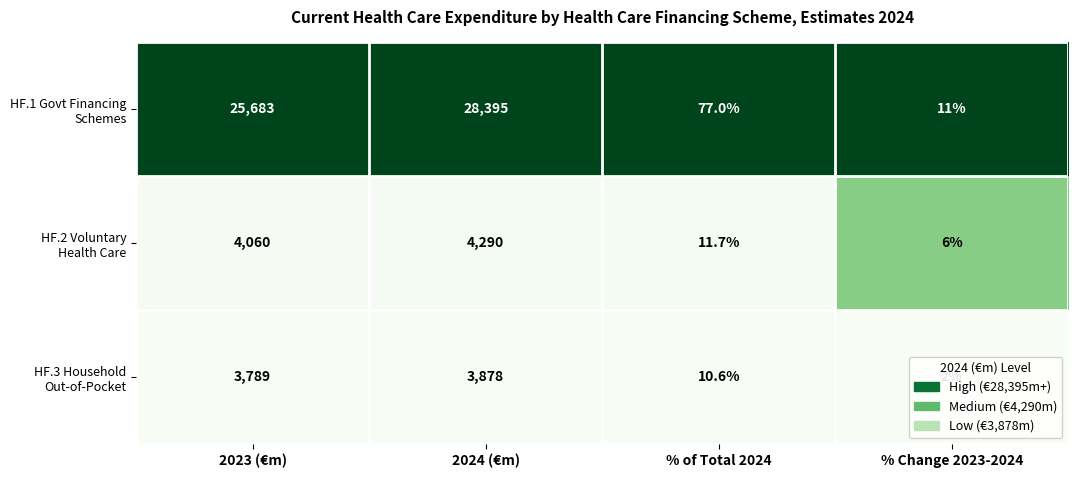

What is the spread (max minus min) of values at 2024 (€m)?

24517.0